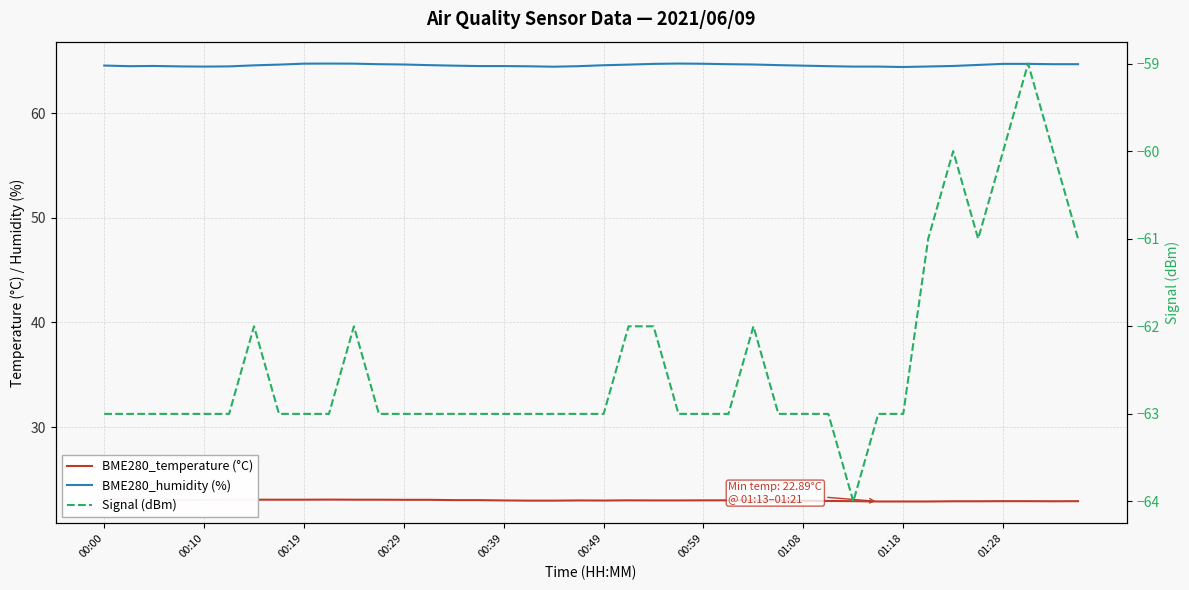

What is the minimum value shown in the chart?

-64.0